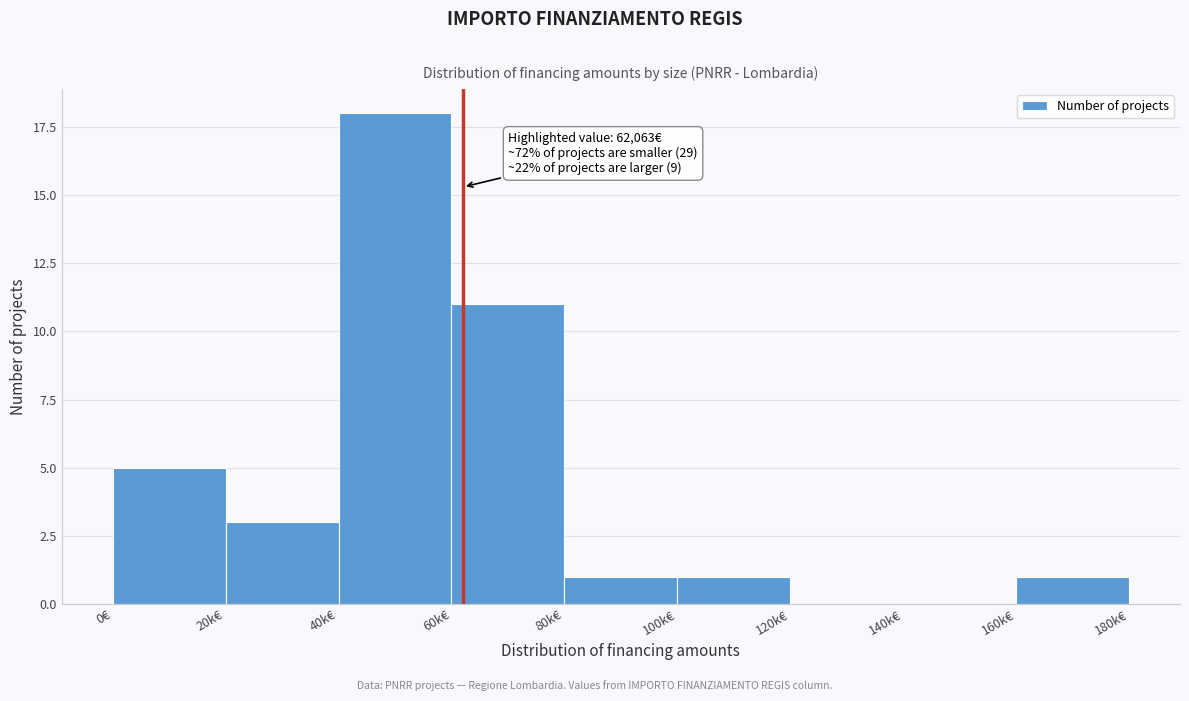

Reading right to left, transcribe all the data shown in this chart.

160k€=1	140k€=0	120k€=0	100k€=1	80k€=1	60k€=11	40k€=18	20k€=3	0€=5